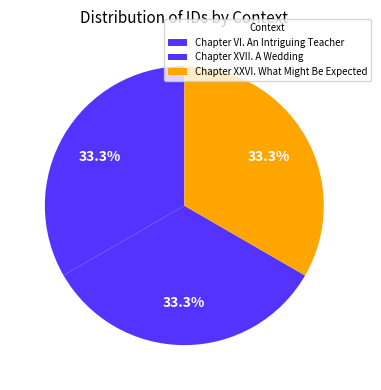

To the nearest percent, what portion does Chapter XXVI. What Might Be Expected represent?

33%